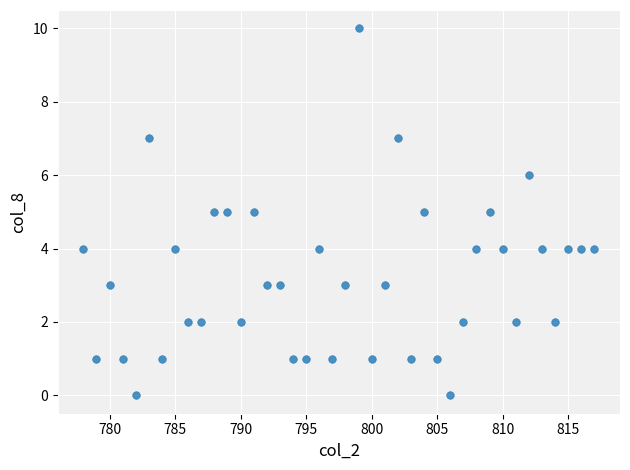

What is the range of Y values (max minus min)?

10